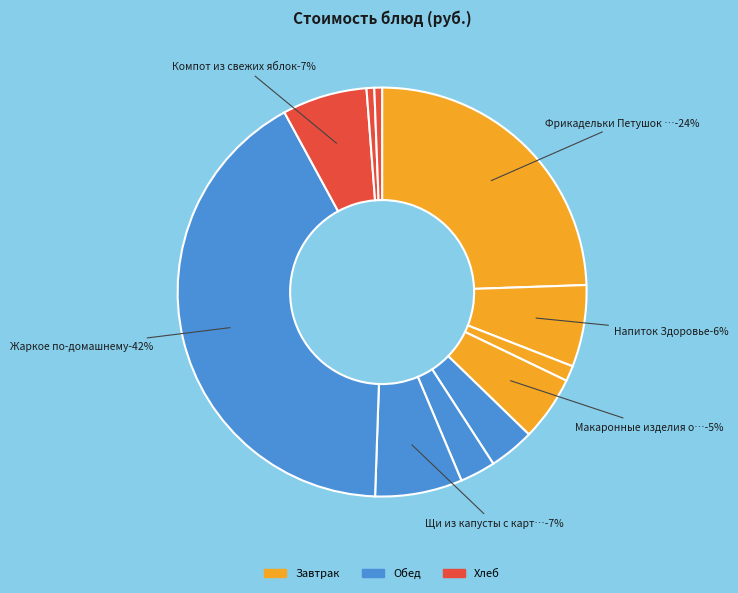

Which category has the smallest portion of the pie?

Хлеб пшеничный (обед)